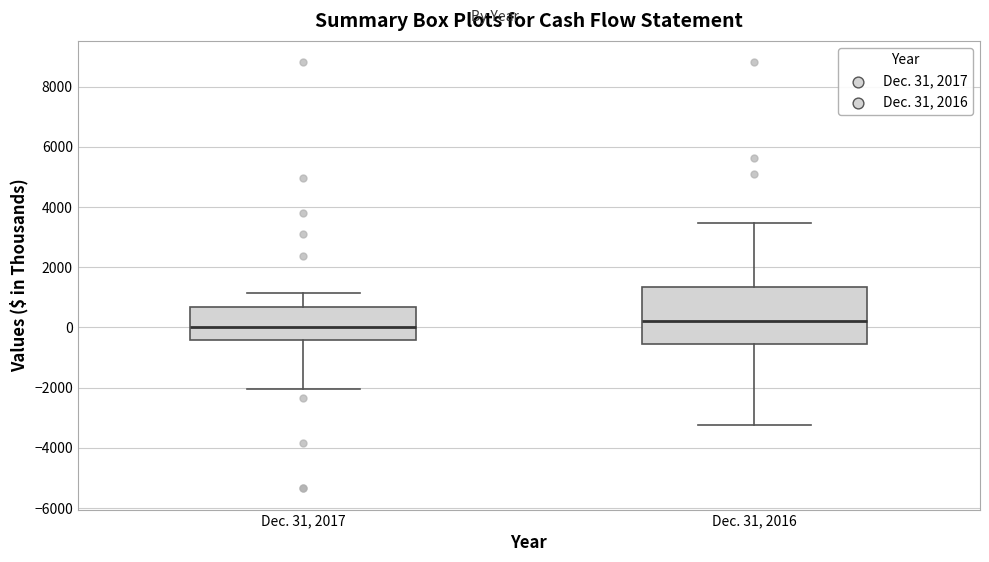

Reading left to right, transcribe this box plot: for each box, give where its median line is, the range the box spans, and where its two whiskers end, as read against the y-axis. The values are not printed on the chart, so give them approximately, as read against the axis.

Dec. 31, 2017: median 0, box -400 to 600, whiskers -2000 to 1200
Dec. 31, 2016: median 200, box -600 to 1400, whiskers -3200 to 3400